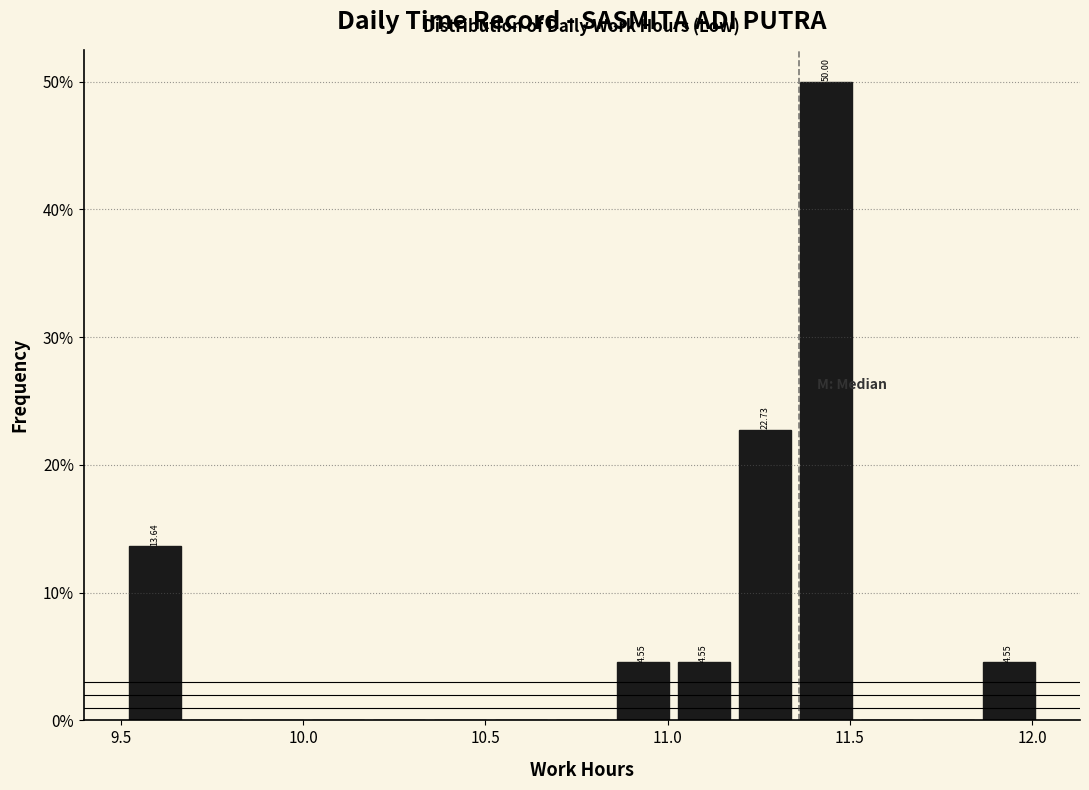

Read against the x-axis, roughly where is the centre of the tallest bar?

11.45